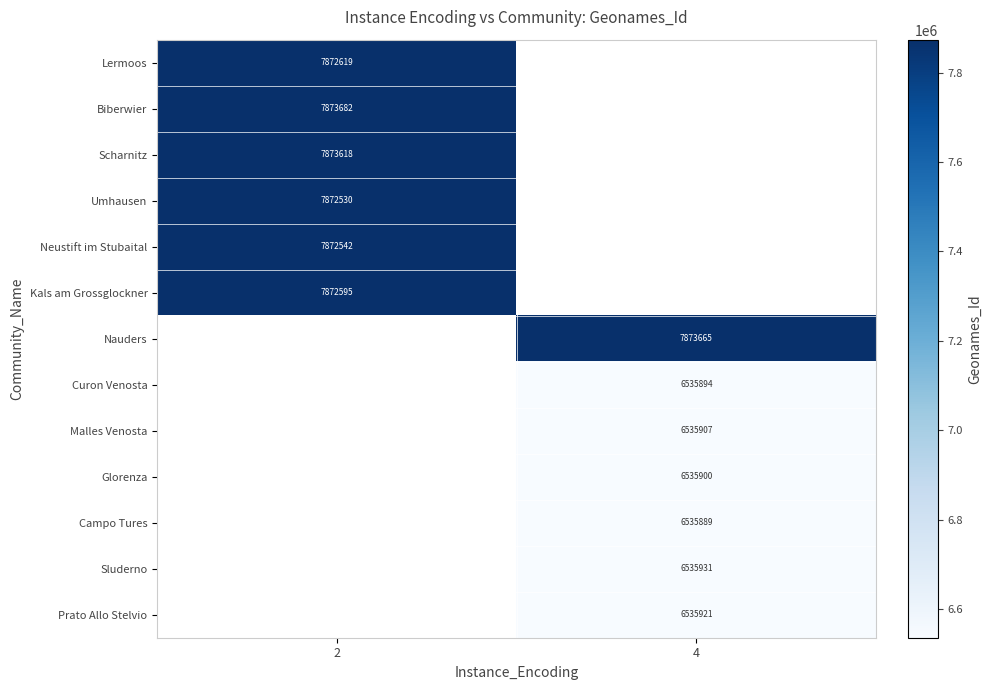

True or false: Kals am Grossglockner has a value of 7872595 at 2.

True